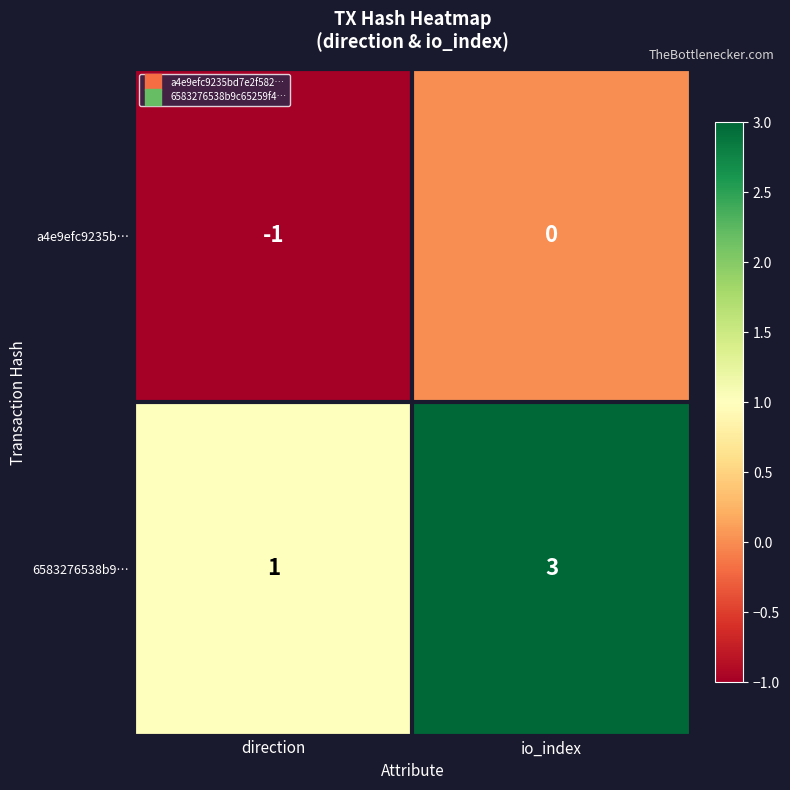

What is the sum of all 6583276538b9… values?

4